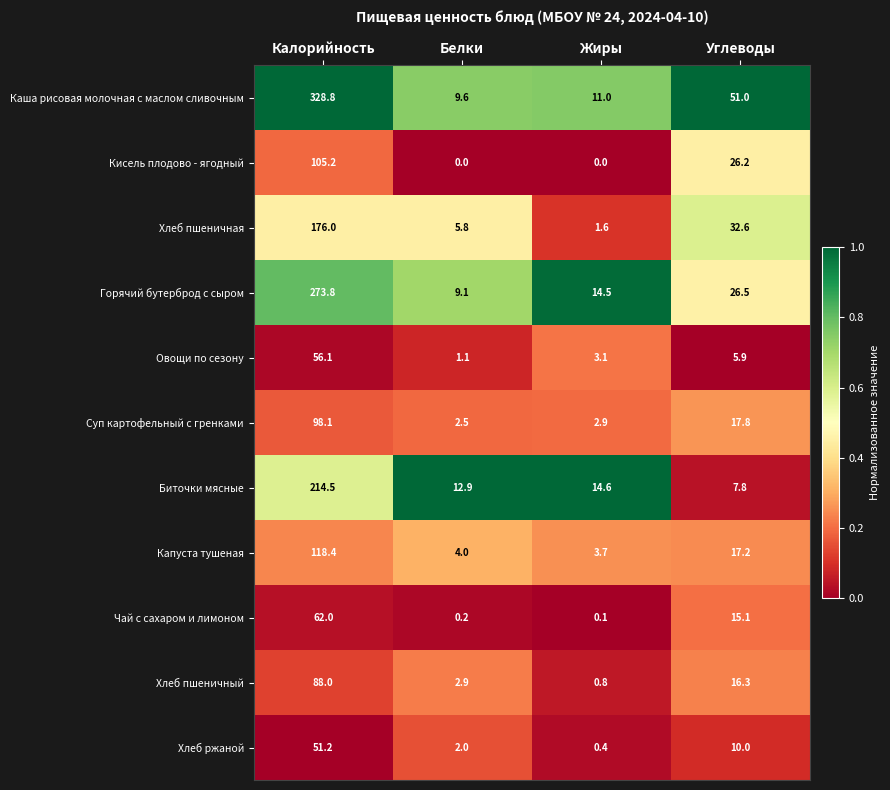

Which series has the widest spread of values?

Каша рисовая молочная с маслом сливочным